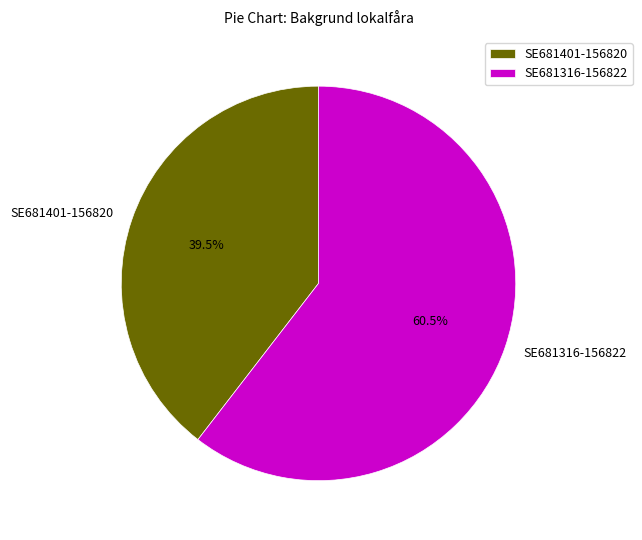

Which slice represents more than half of the pie?

SE681316-156822